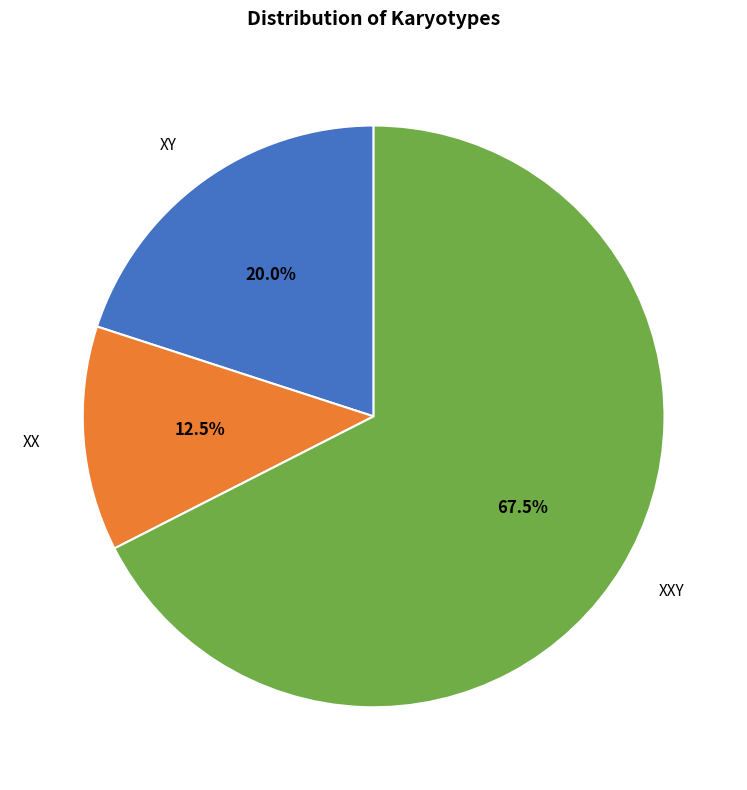

Rank the categories by value from highest to lowest.

XXY, XY, XX